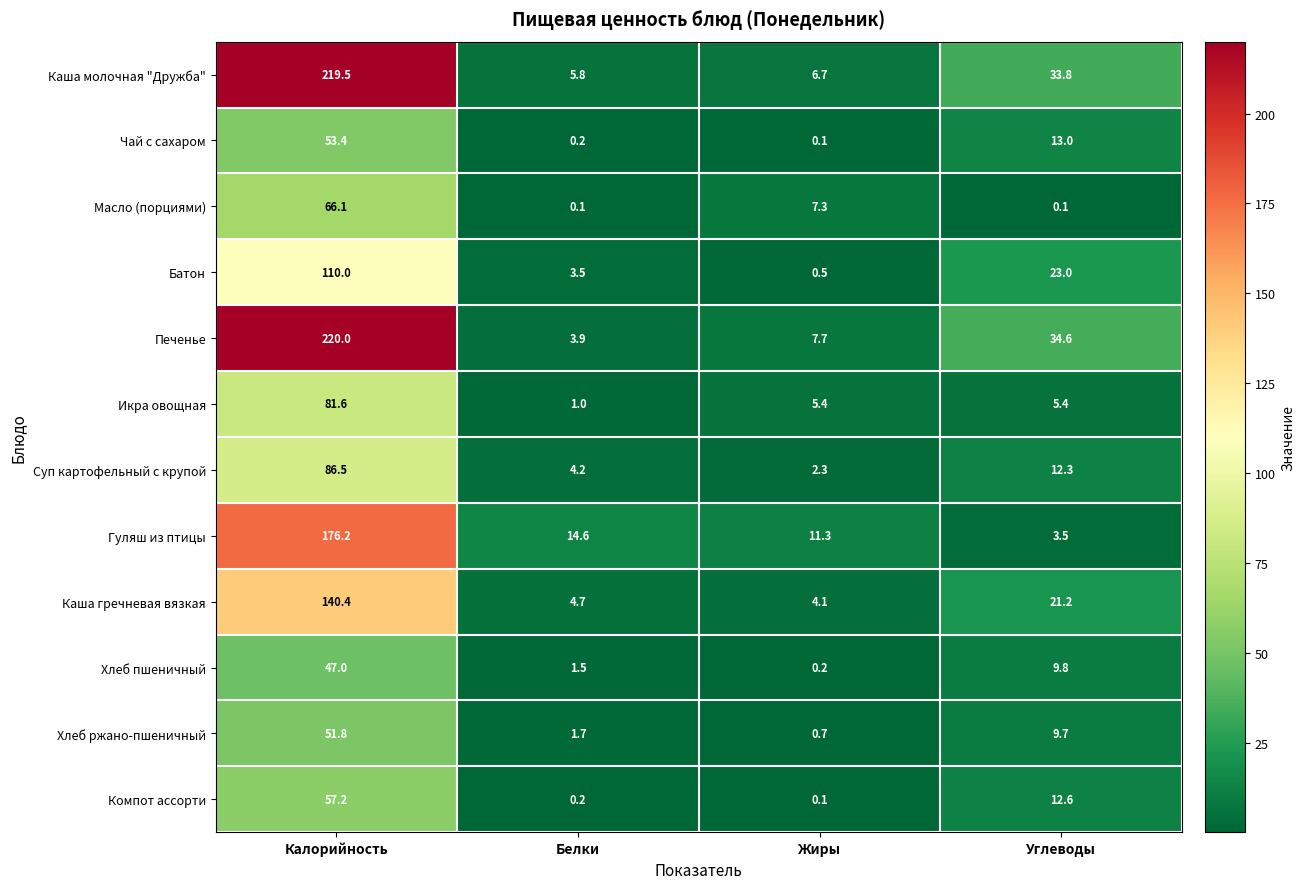

Rank the series by their maximum value, from highest to lowest.

Печенье, Каша молочная "Дружба", Гуляш из птицы, Каша гречневая вязкая, Батон, Суп картофельный с крупой, Икра овощная, Масло (порциями), Компот ассорти, Чай с сахаром, Хлеб ржано-пшеничный, Хлеб пшеничный